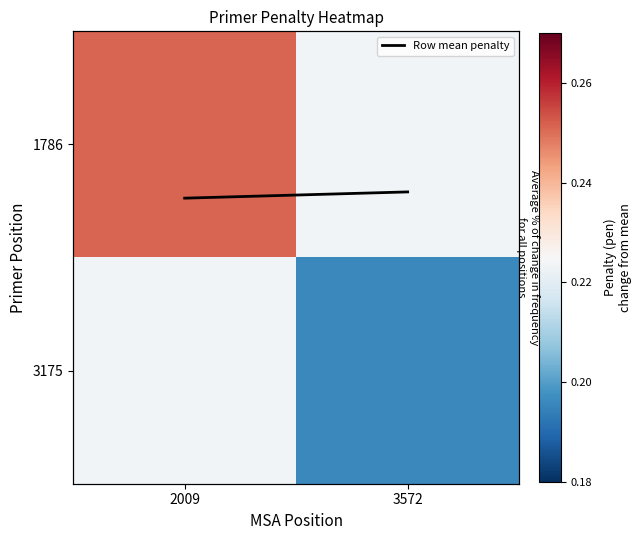

What is the average value of the Row mean penalty series?

0.2